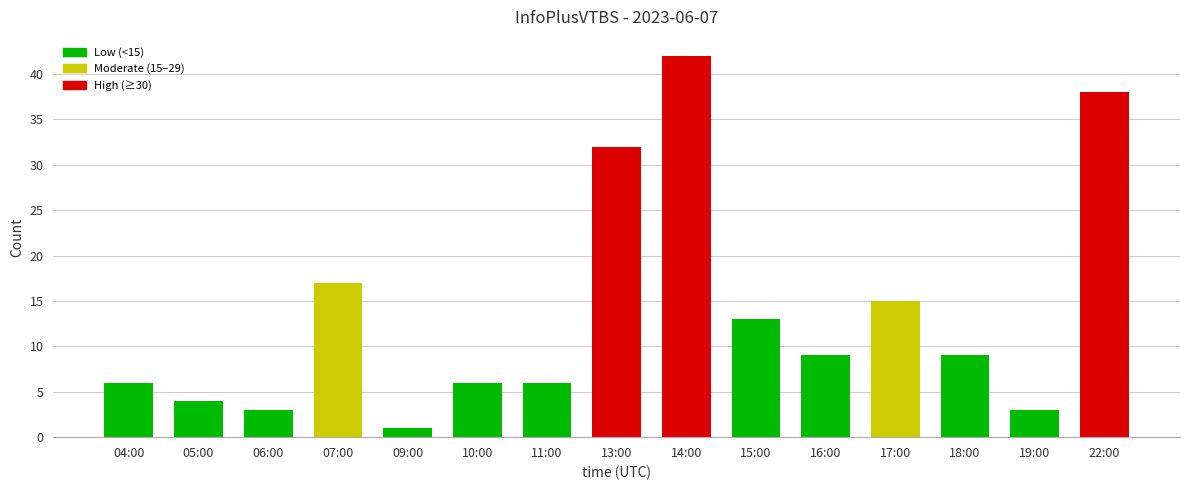

Are the bars grouped side by side (vs. stacked)?

No